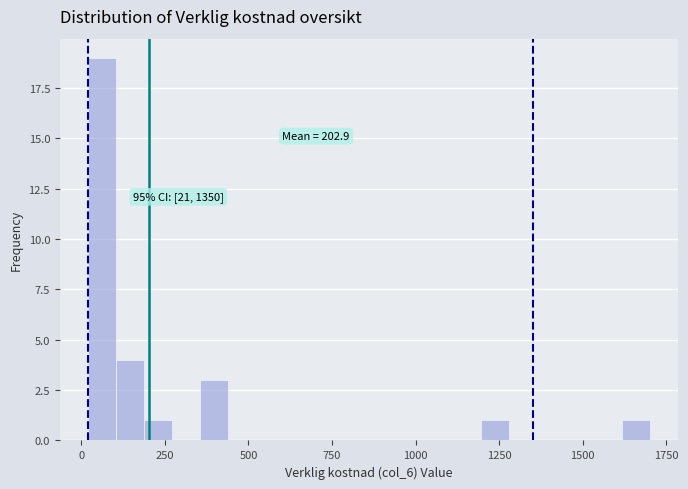

Around what value on the x-axis is the tallest bar? Give the approximate position of its centre, as read against the axis.

50